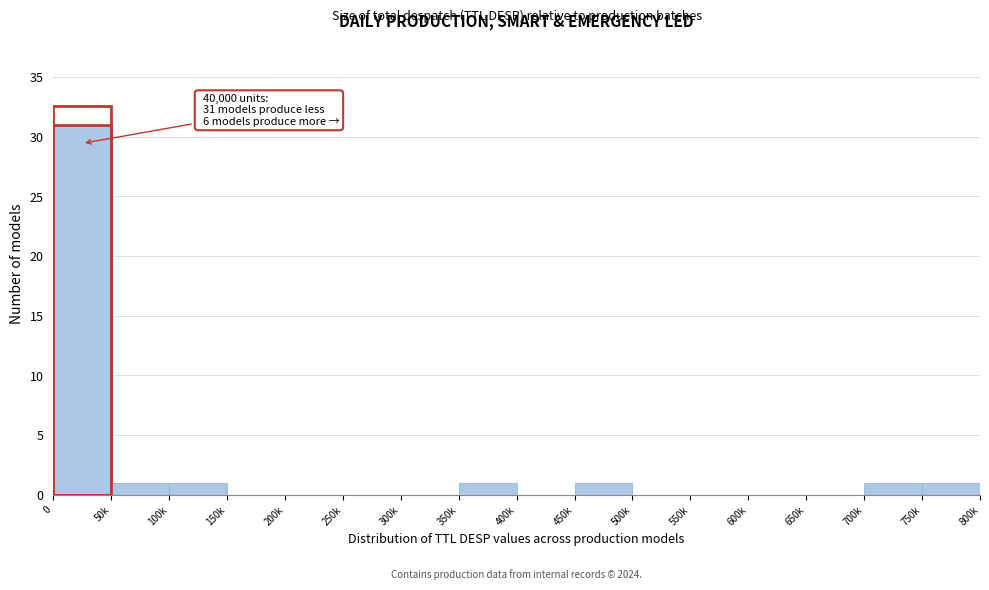

Reading left to right, list all the values displayed in this chart.

0=31	50k=1	100k=1	150k=0	200k=0	250k=0	300k=0	350k=1	400k=0	450k=1	500k=0	550k=0	600k=0	650k=0	700k=1	750k=1